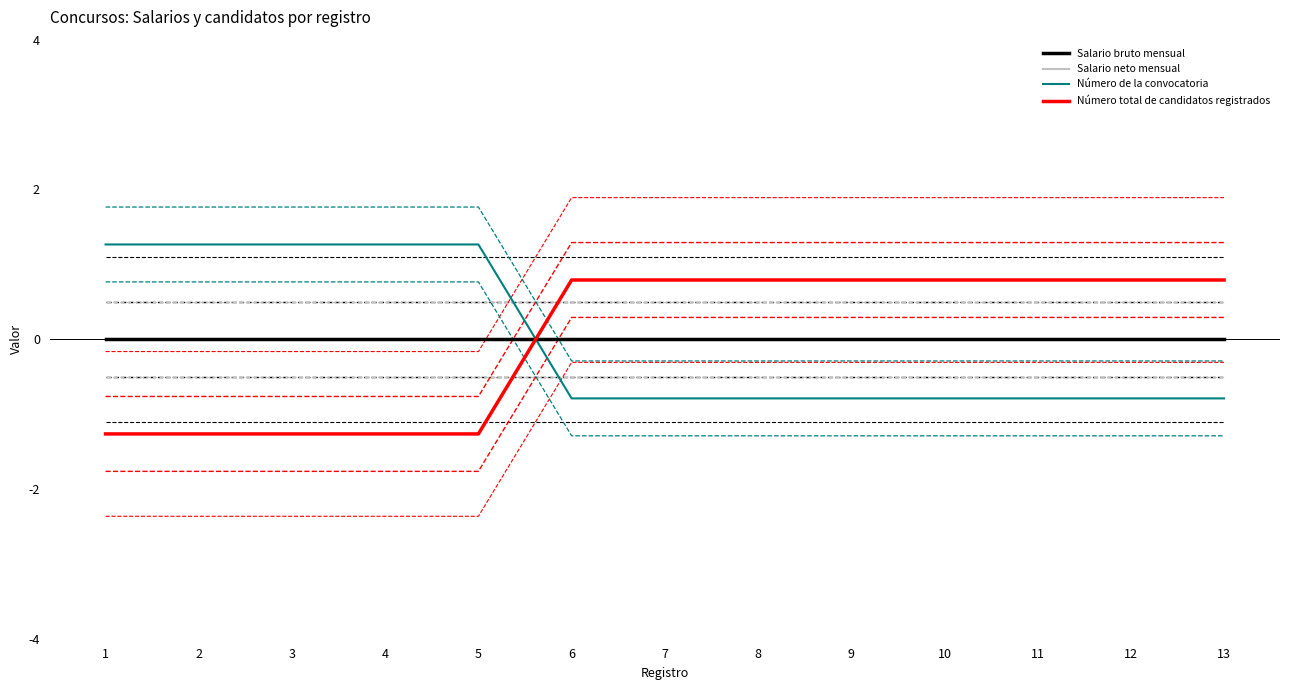

Which category has the highest value across all series?

1